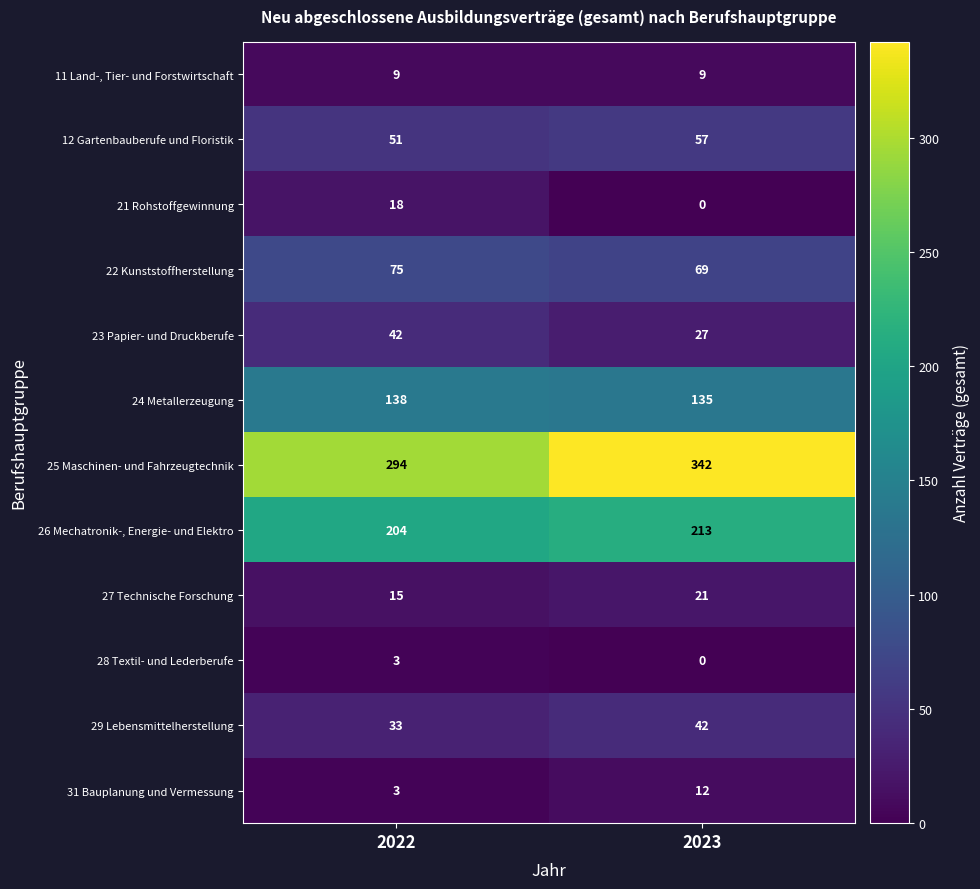

At how many categories does at least one series exceed 115?

2